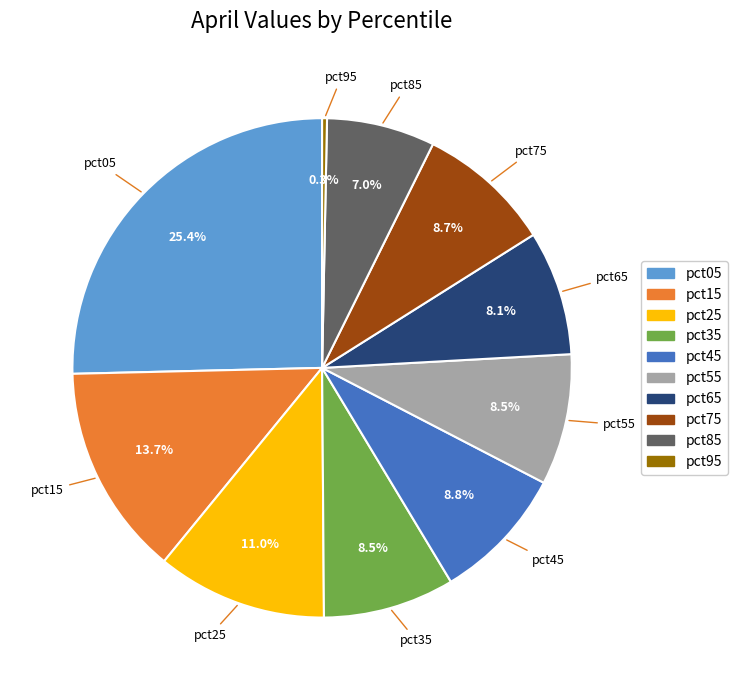

Count the number of slices in the pie.

10